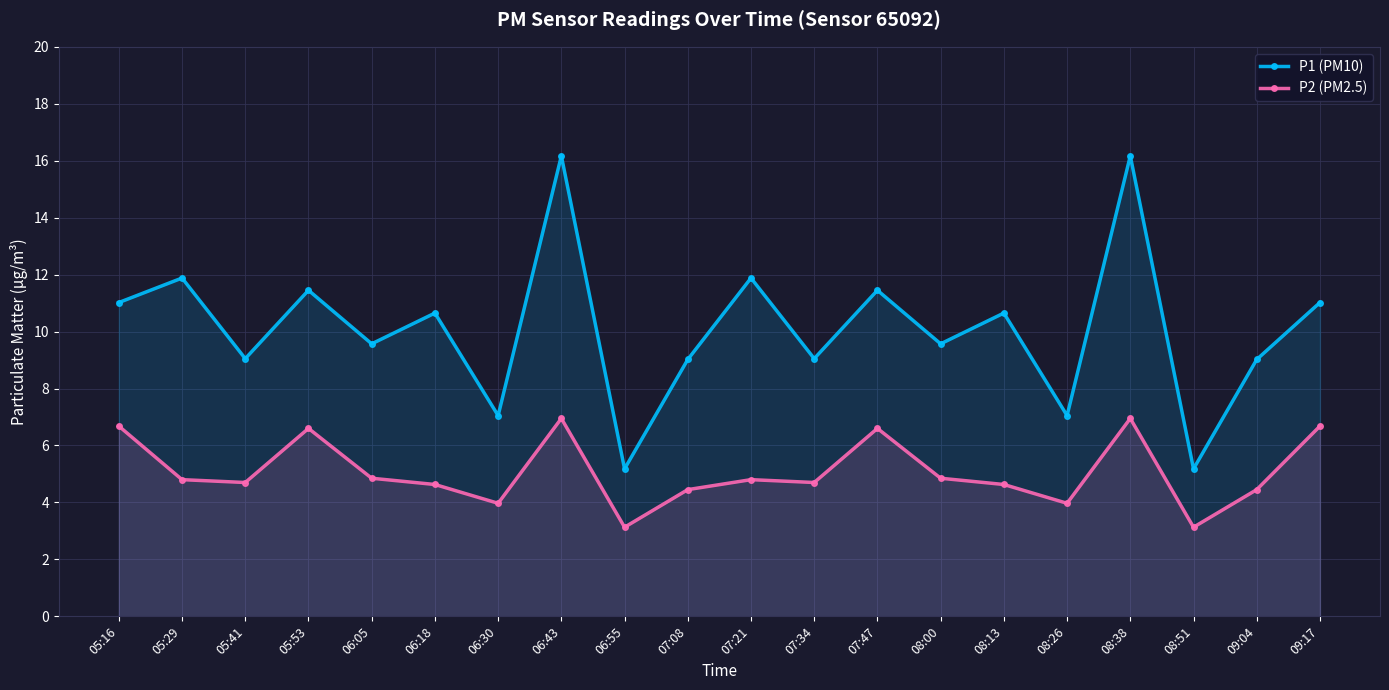

Is the value of P1 (PM10) at 07:21 greater than the value of P2 (PM2.5) at 05:16?

Yes